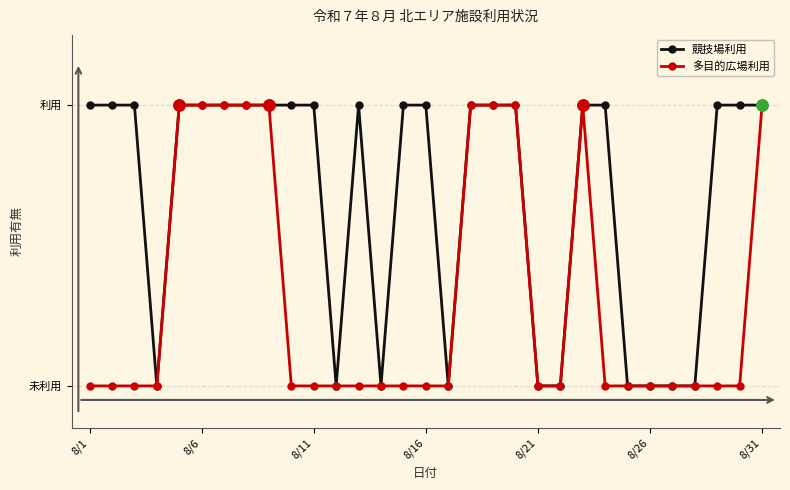

What are all the series names shown in the legend?

競技場利用, 多目的広場利用